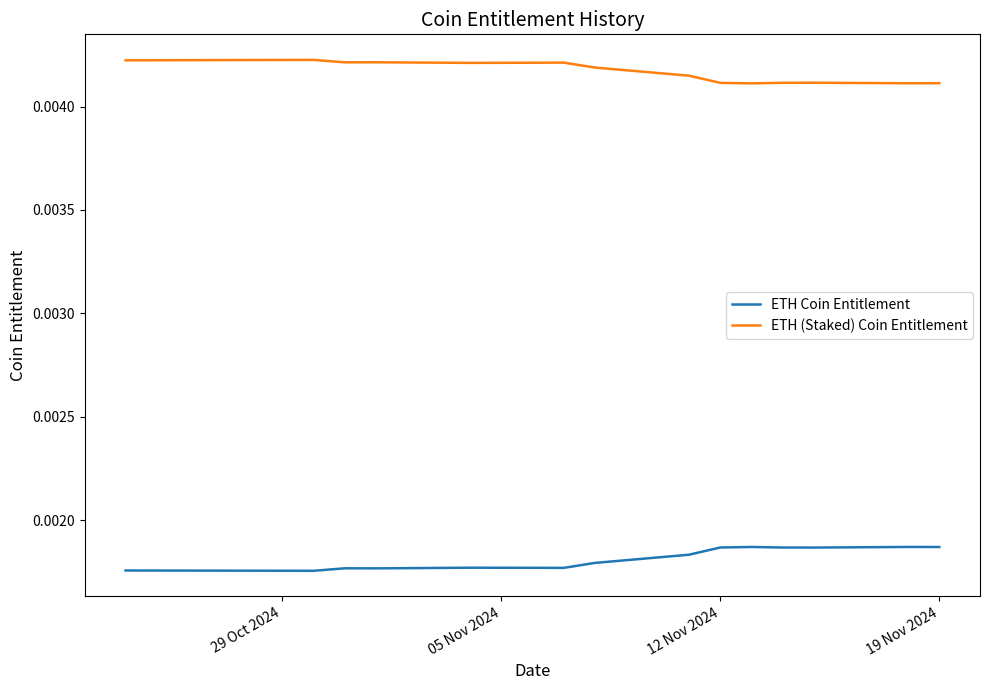

In ETH (Staked) Coin Entitlement, how many points are lower than both neighbors (excluding endpoints)?

4